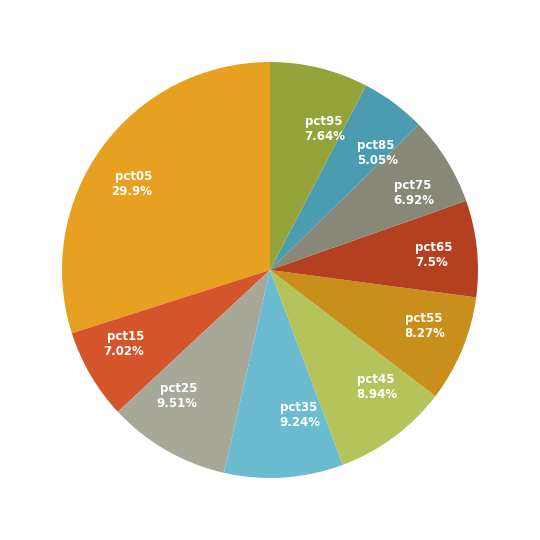

What is the smallest slice in the pie chart?

pct85